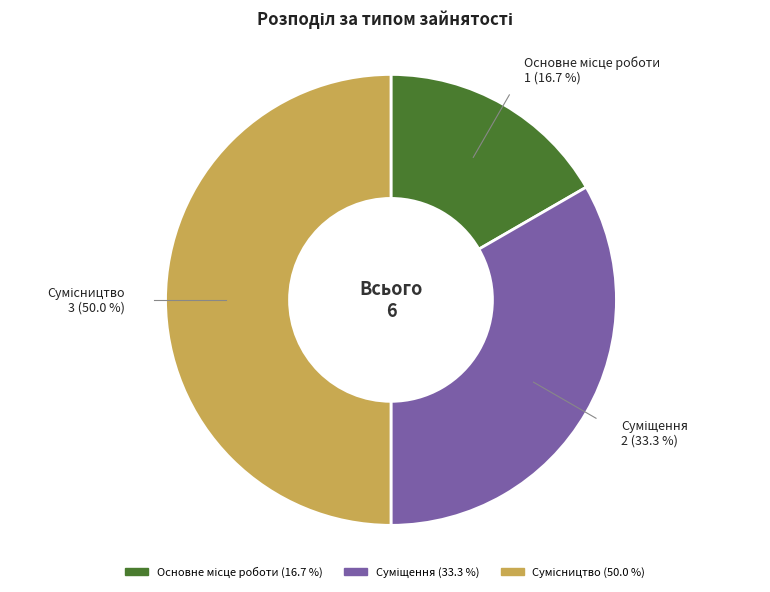

How many slices are in this pie chart?

3